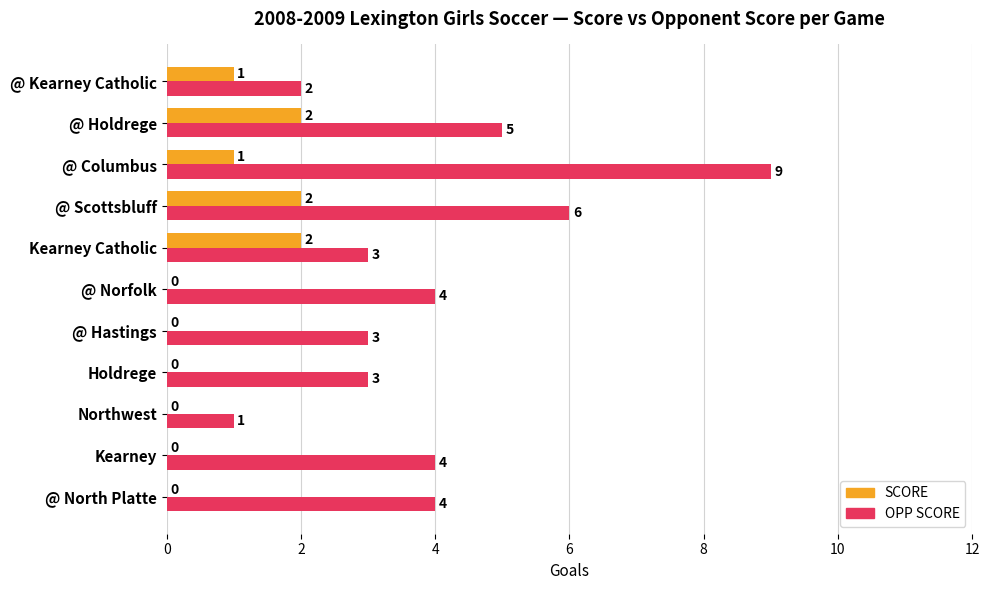

Which category has the highest value in the OPP SCORE series?

@ Columbus